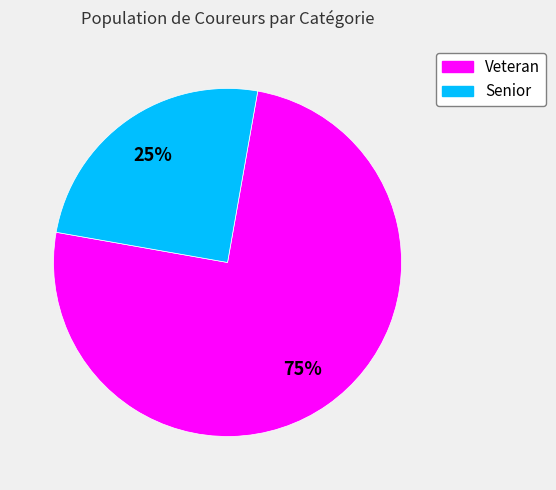

Between Veteran and Senior, which is larger?

Veteran